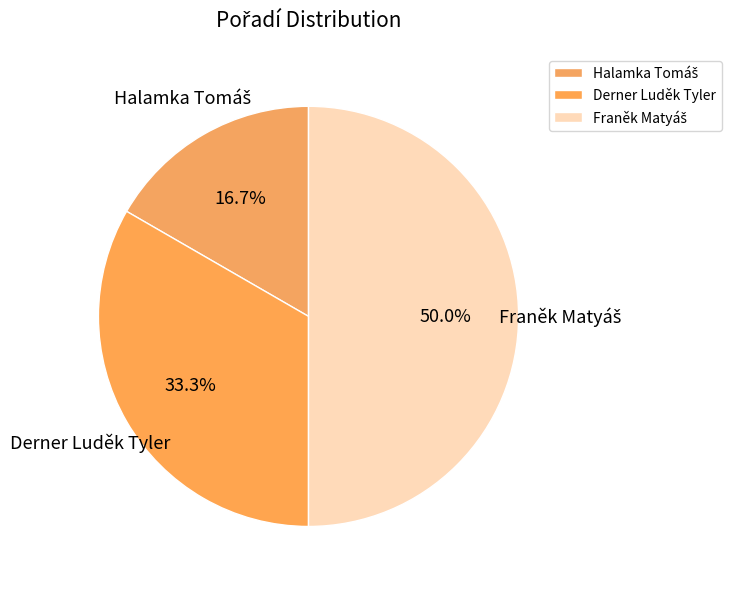

What percentage is NOT represented by Derner Luděk Tyler?

66.7%